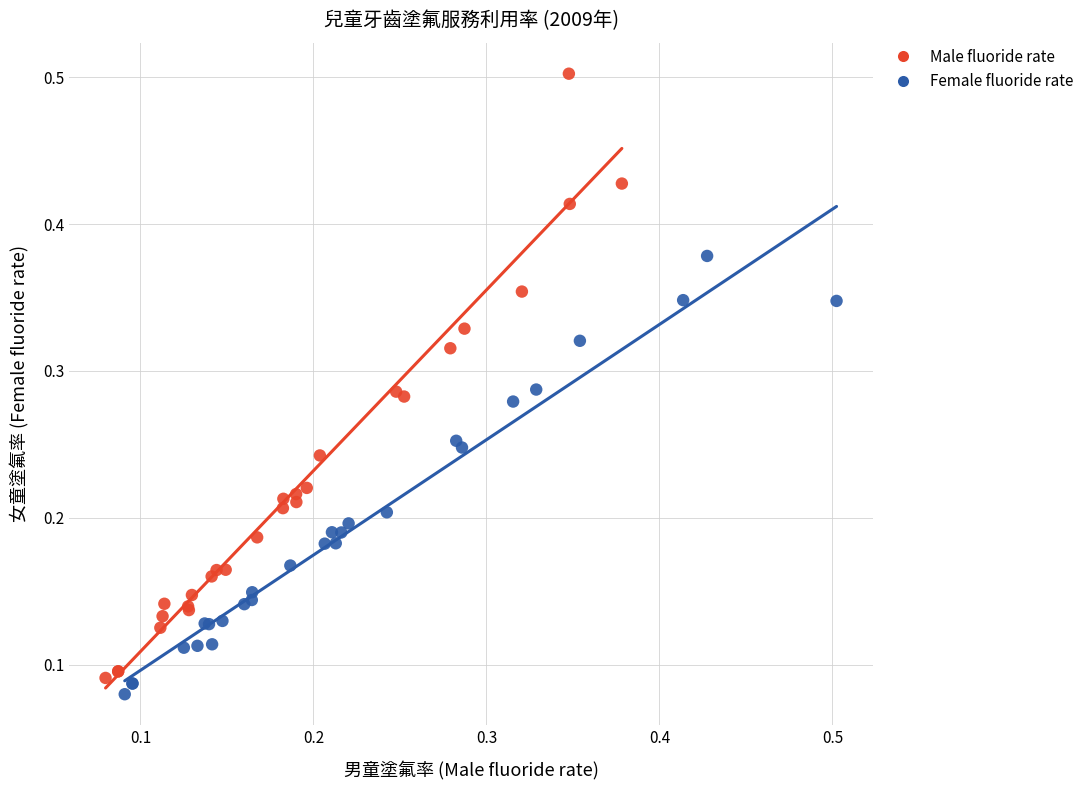

Which series reaches the maximum Y coordinate?

Male fluoride rate